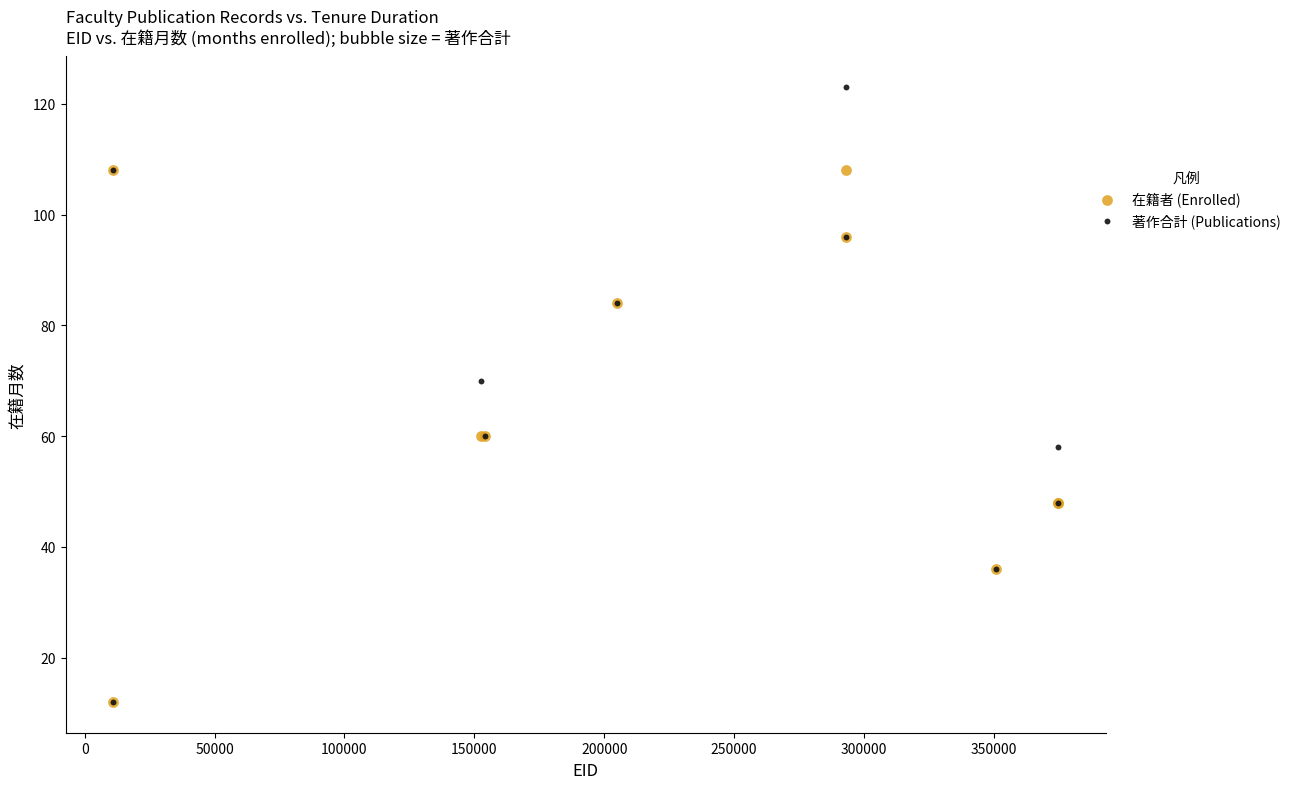

Across all series, what Y value is closest to 67?

70